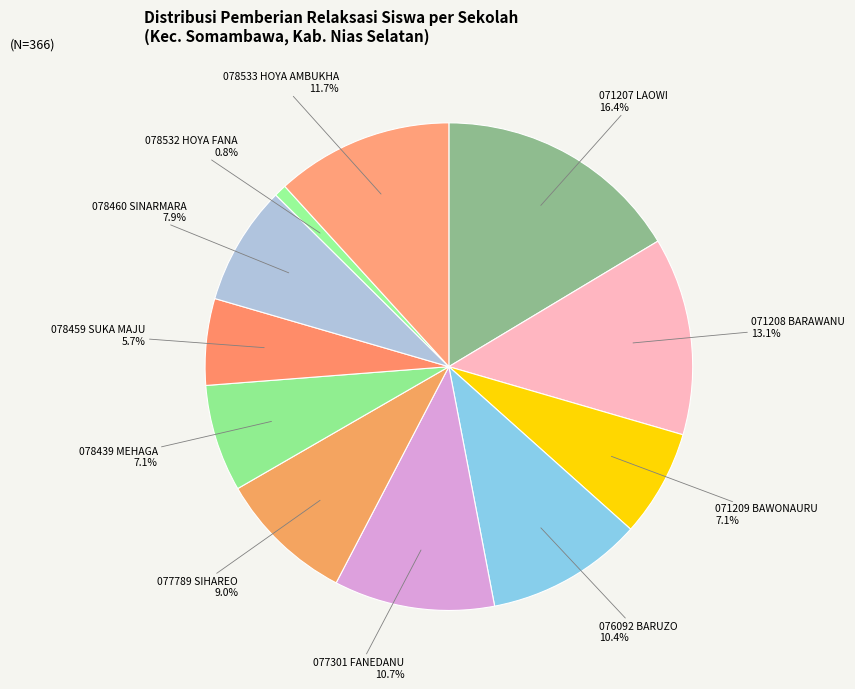

Is there any slice that represents more than half of the pie?

No